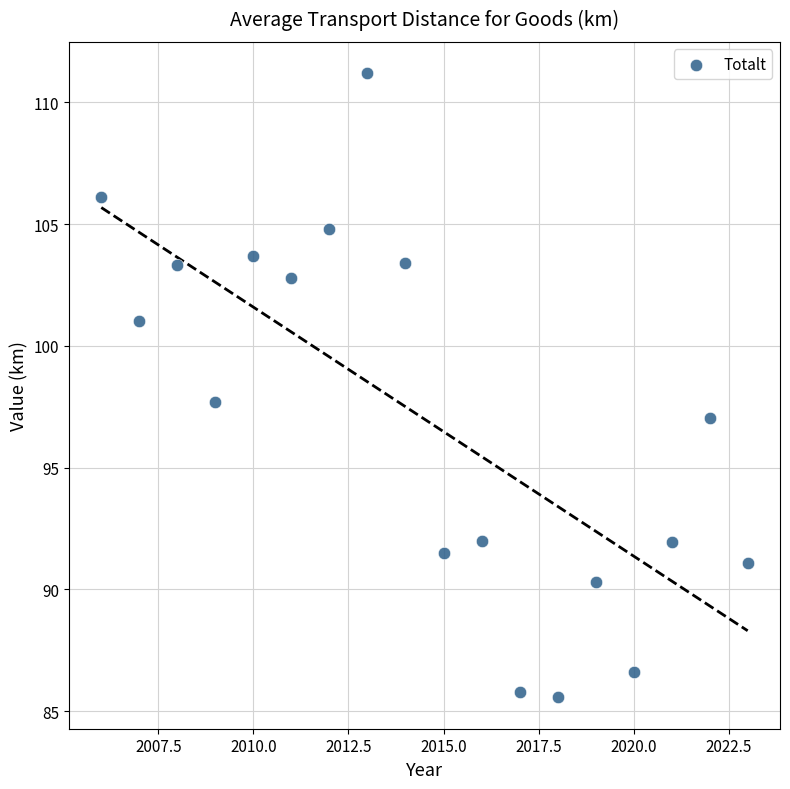

What Y value in the scatter plot is closest to 98?

97.7